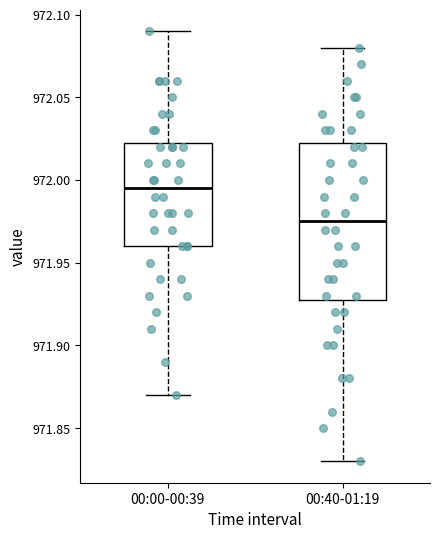

Reading left to right, transcribe this box plot: for each box, give where its median line is, the range the box spans, and where its two whiskers end, as read against the y-axis. The values are not printed on the chart, so give them approximately, as read against the axis.

00:00-00:39: median 971.995, box 971.960 to 972.025, whiskers 971.870 to 972.090
00:40-01:19: median 971.975, box 971.930 to 972.025, whiskers 971.830 to 972.080